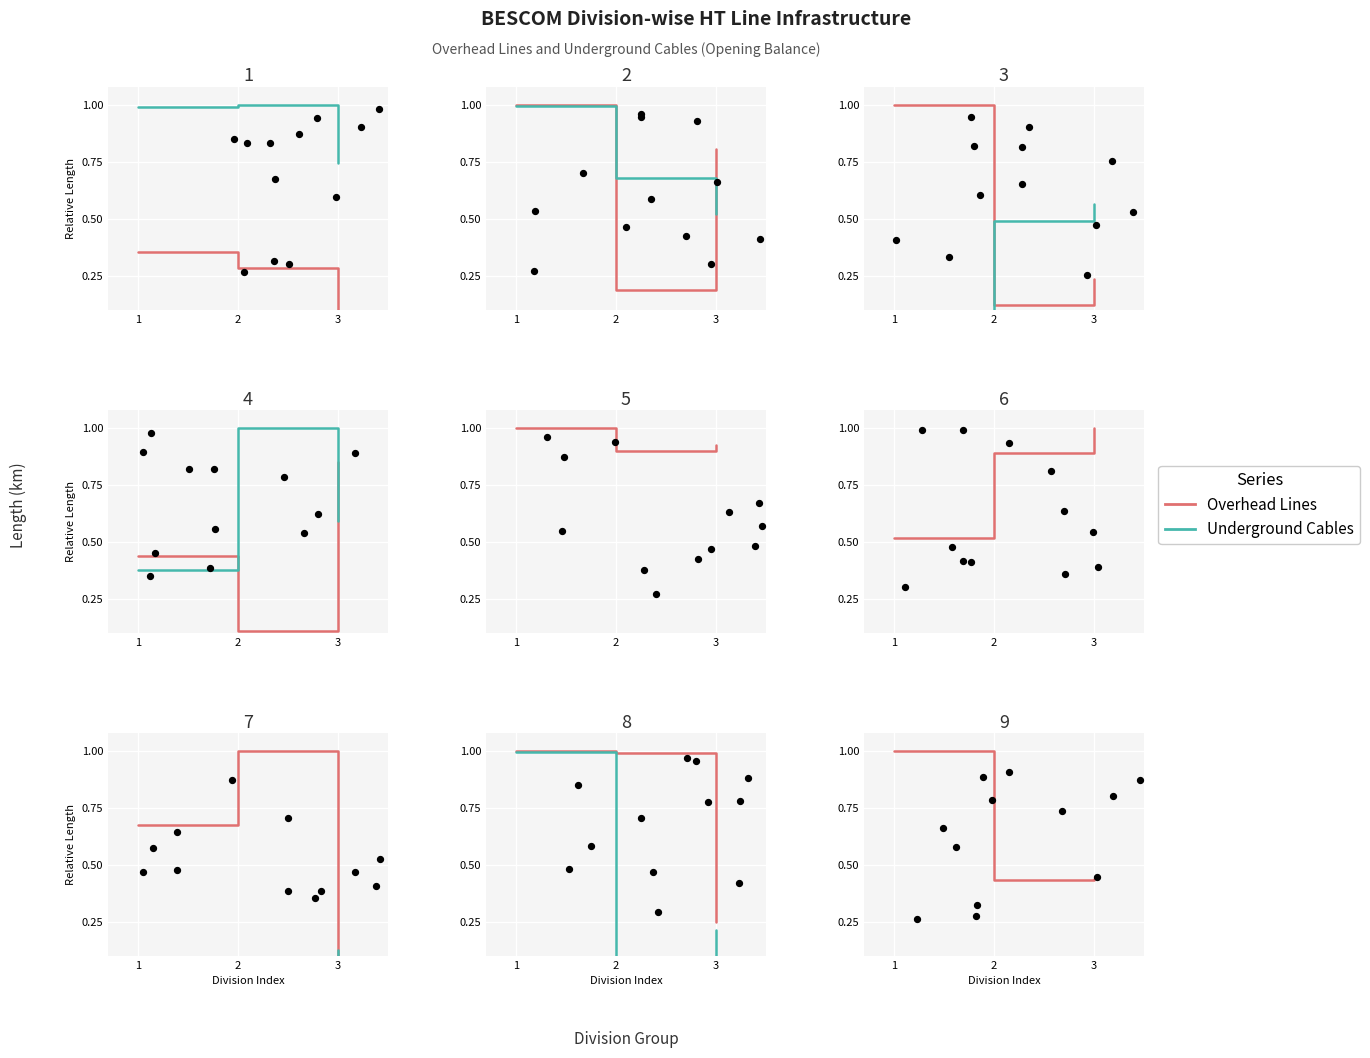

Which series contains the lowest Y value?

Underground Cables